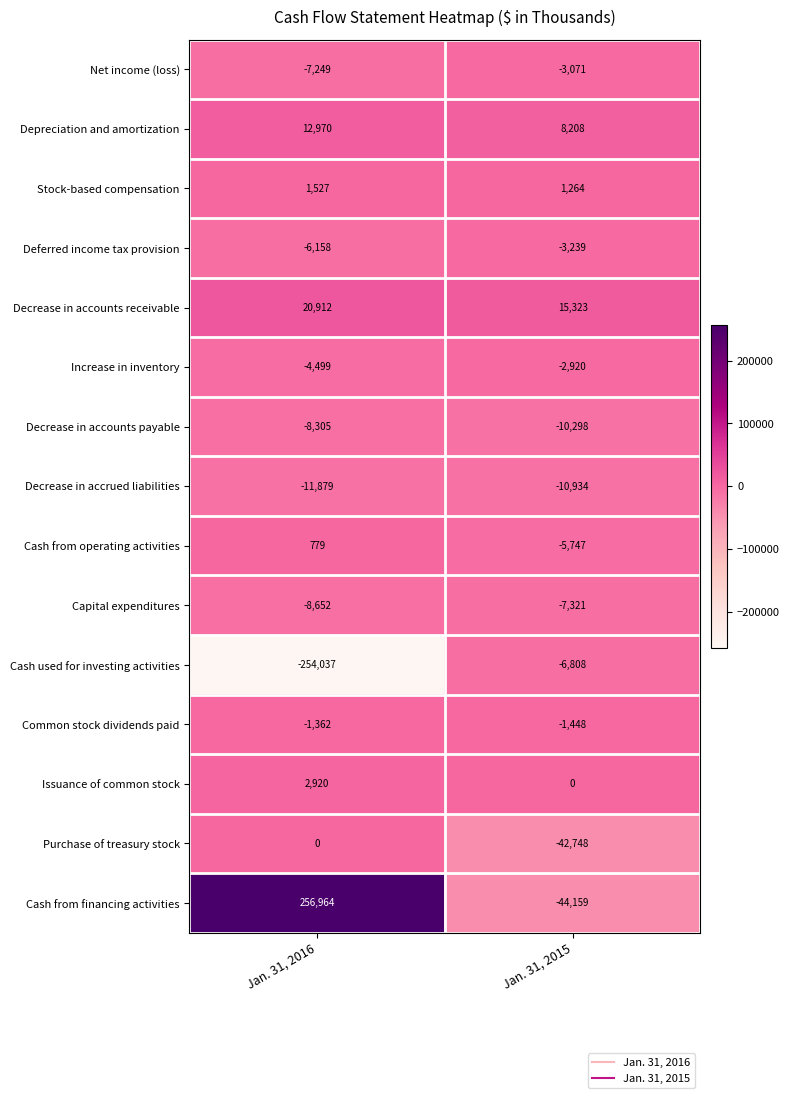

Count the number of data series in this chart.

15